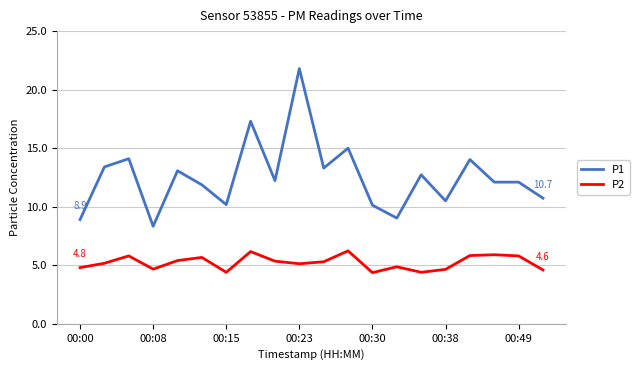

What are all the series names shown in the legend?

P1, P2